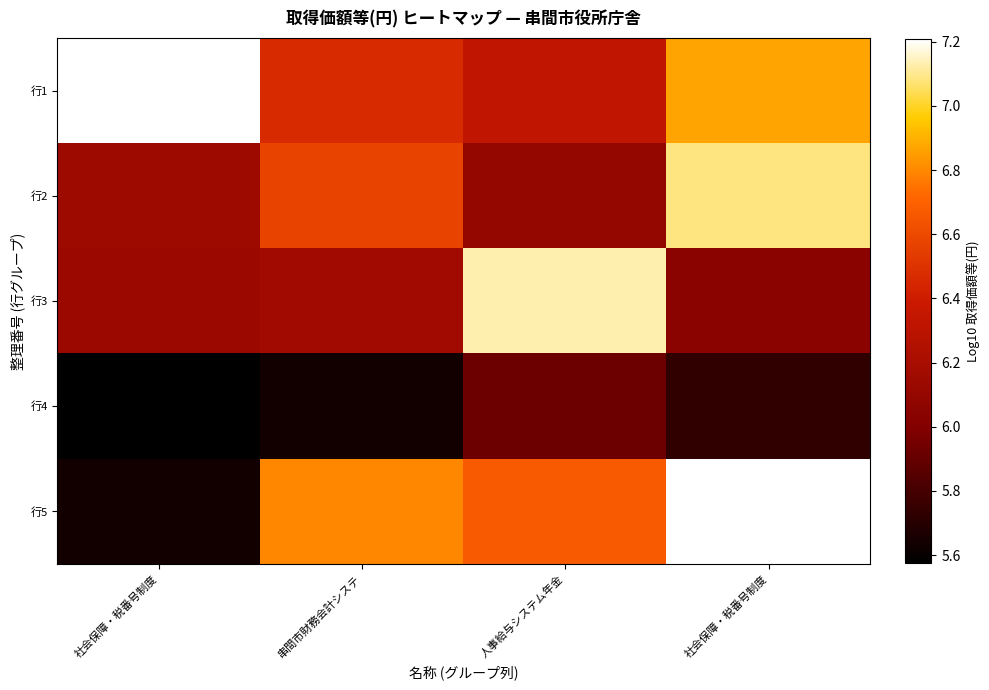

What is the spread (max minus min) of values at 社会保障・税番号制度?

1.6